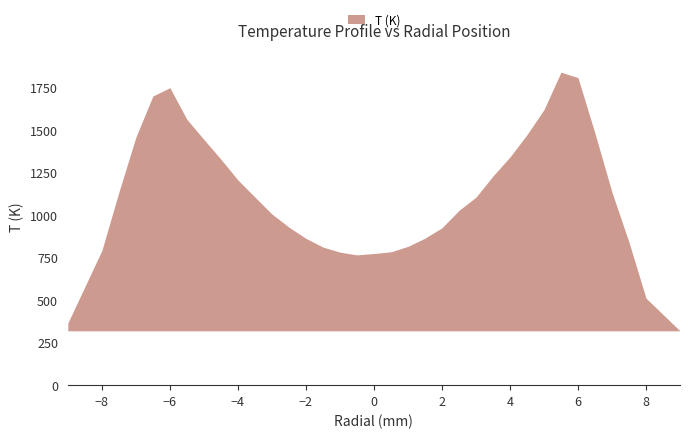

What is the sum of all values?

38858.2